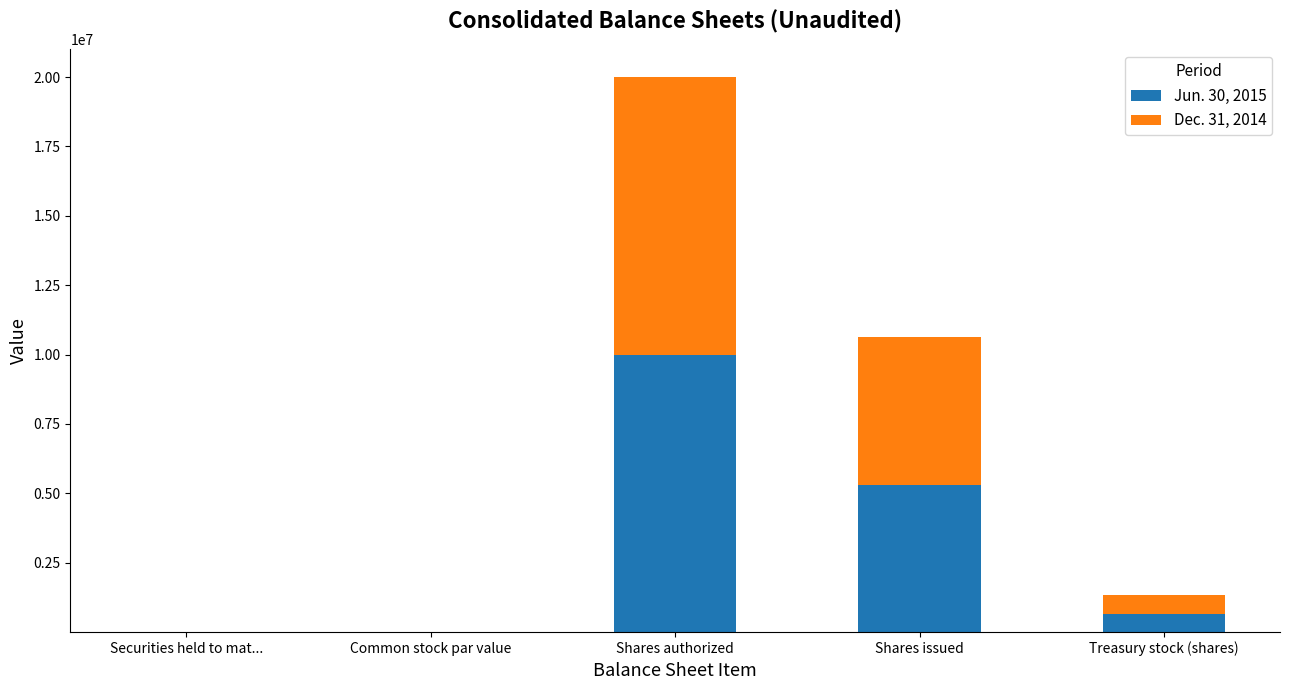

What is the highest value of the Jun. 30, 2015 series?

10000000.0